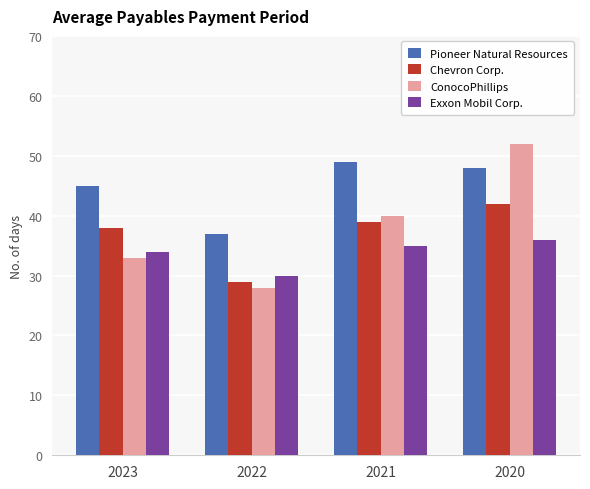

Rank the series by their maximum value, from highest to lowest.

ConocoPhillips, Pioneer Natural Resources, Chevron Corp., Exxon Mobil Corp.